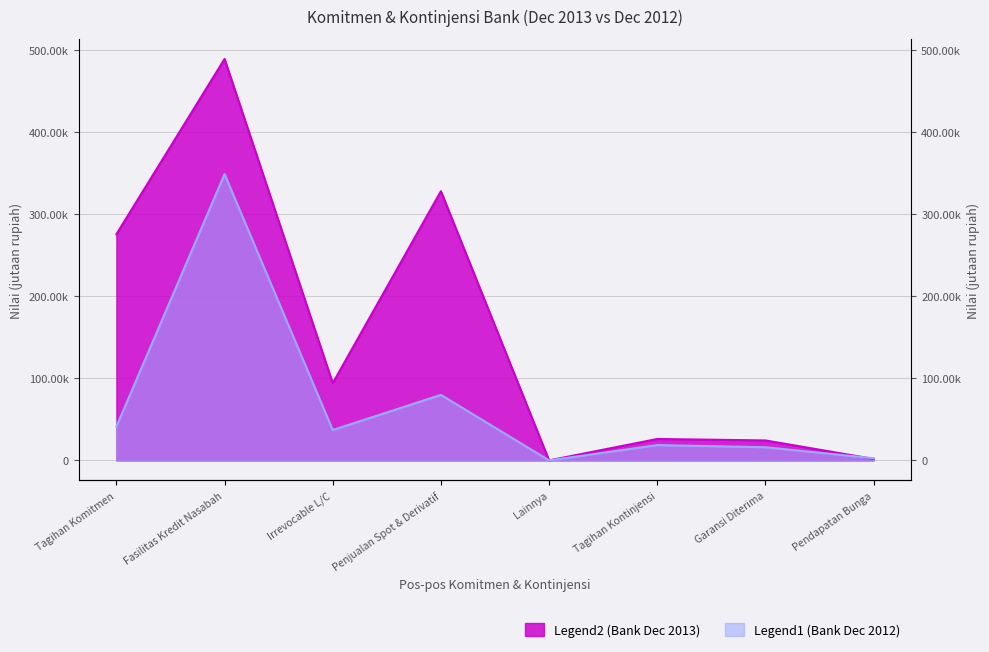

Read the Legend1 (Bank Dec 2012) value at Fasilitas Kredit Nasabah.

348454